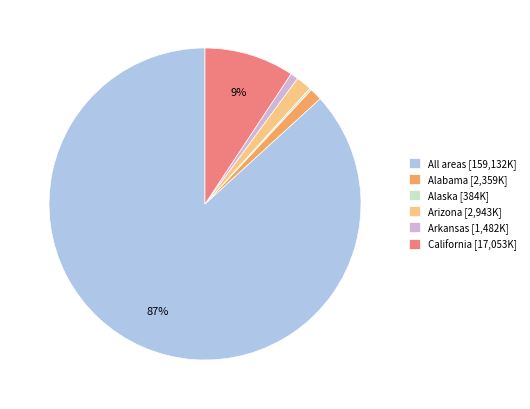

Between Arkansas [1,482K] and Arizona [2,943K], which is larger?

Arizona [2,943K]